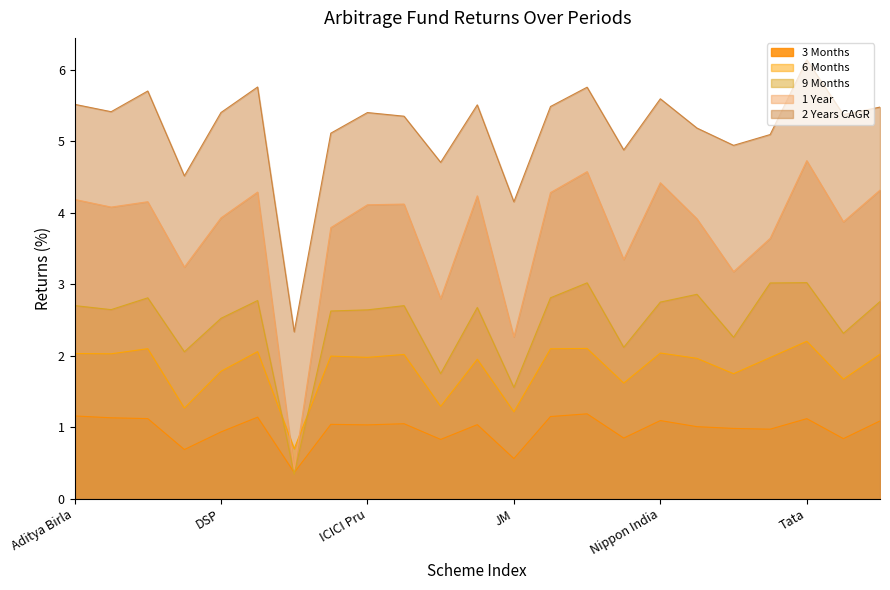

How many distinct data groups are displayed?

5